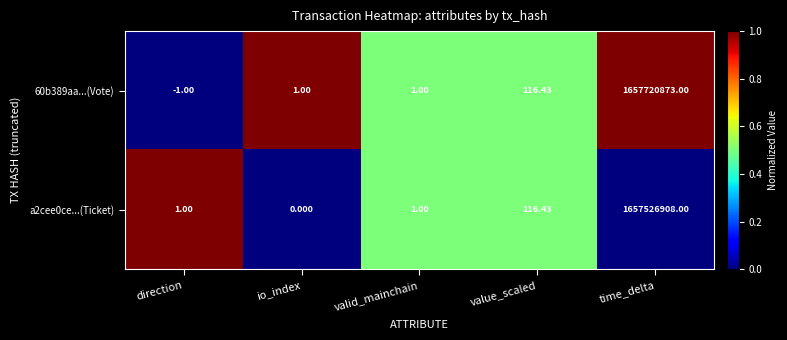

At which category is the sum across all series the highest?

time_delta